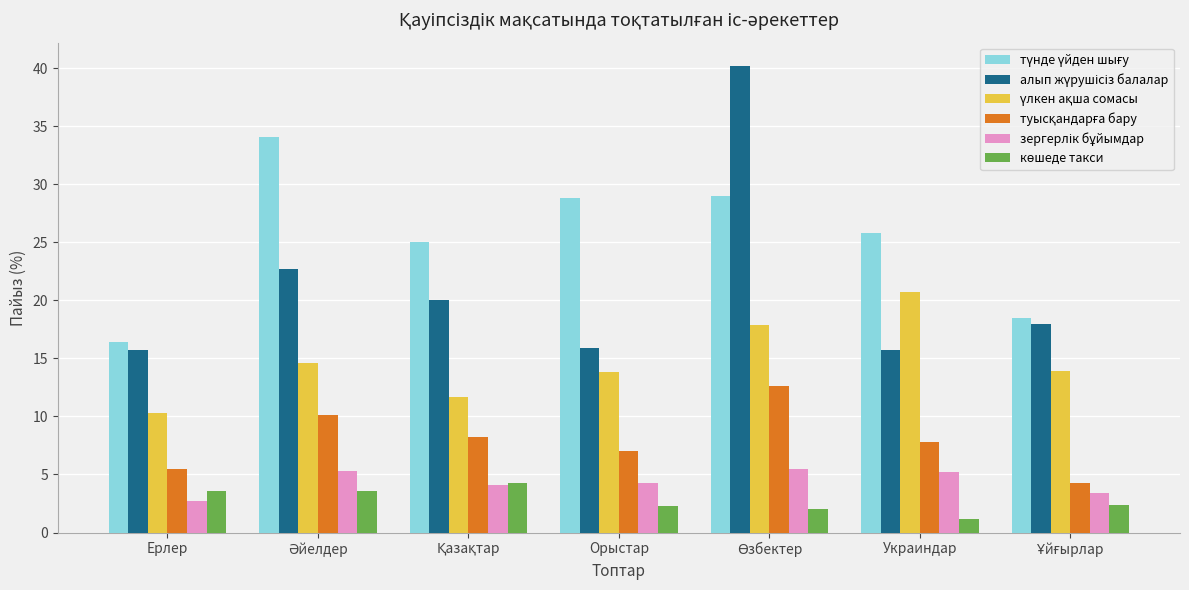

What is the smallest value displayed?

1.2